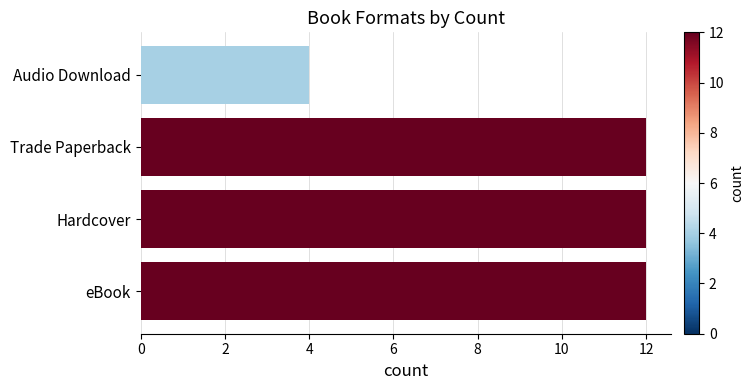

The chart shows a value of 12 at Trade Paperback. True or false?

True